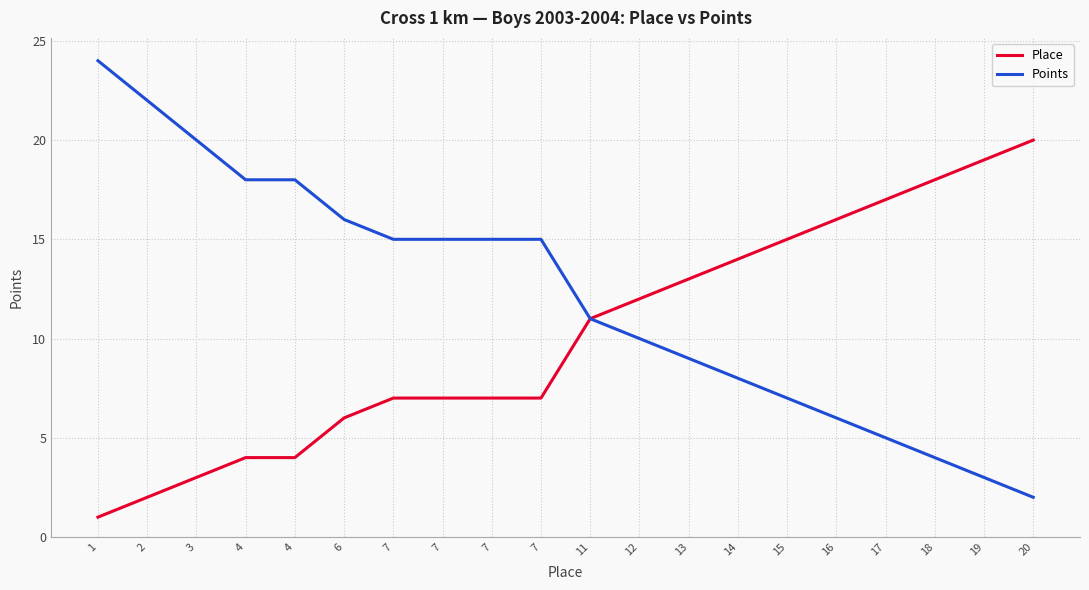

What are all the series names shown in the legend?

Place, Points